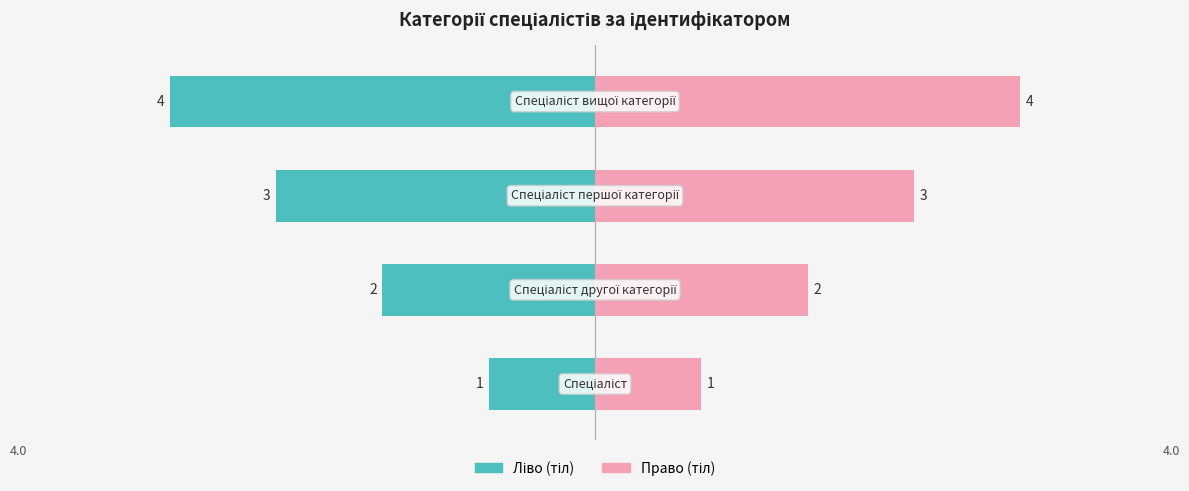

How many data points in Ідентифікатор (ліво) are less than -2?

2